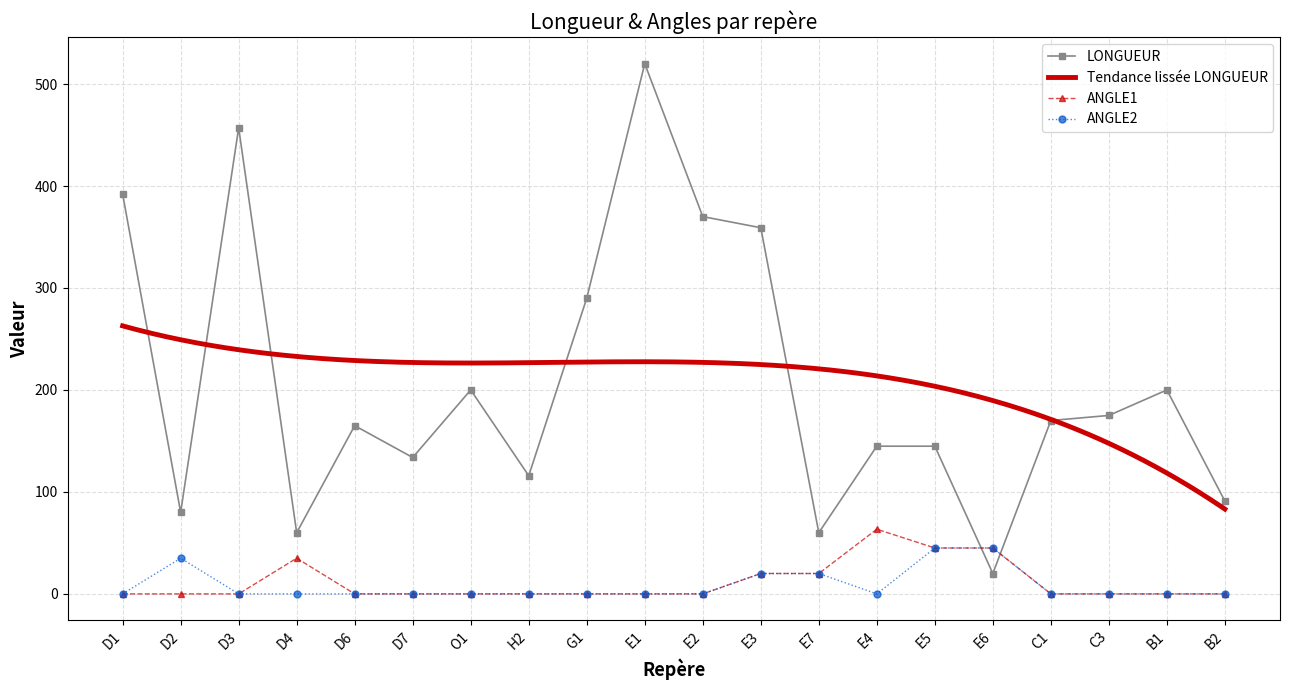

What is the sum of all LONGUEUR values?

4148.5